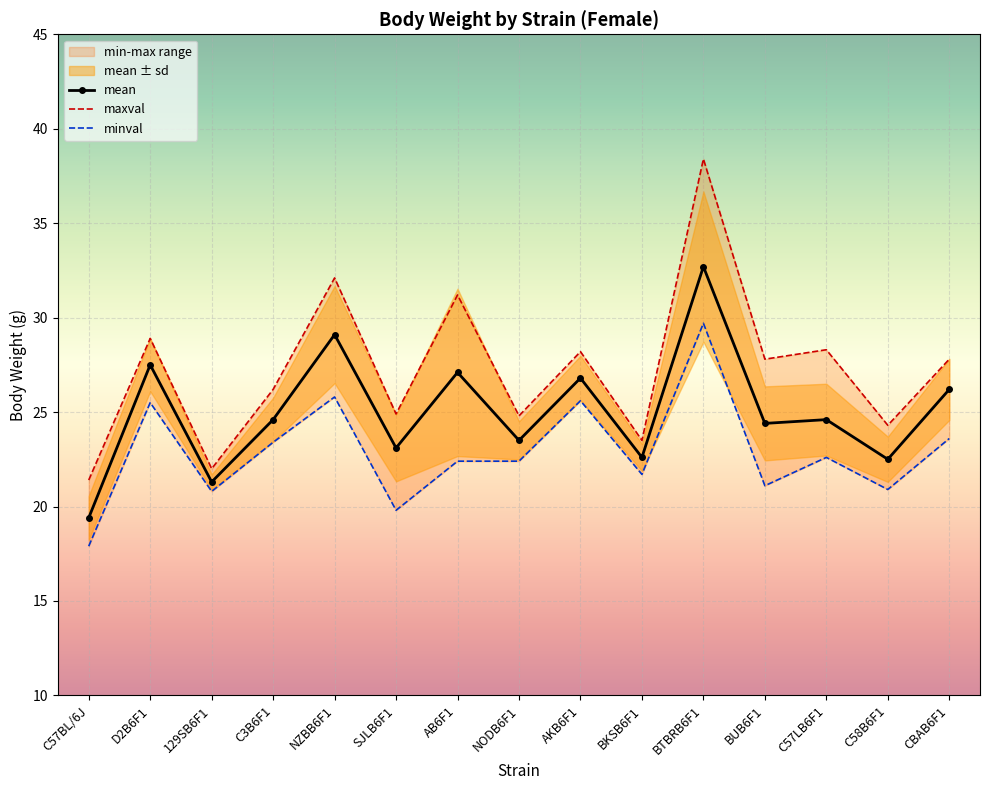

At which label is minval closest to 23?

C3B6F1